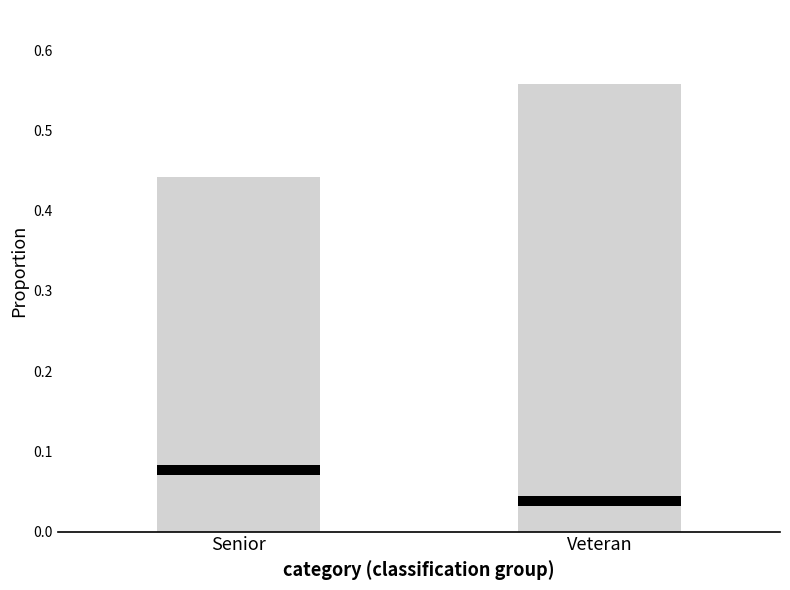

How many categories are shown in the chart?

2